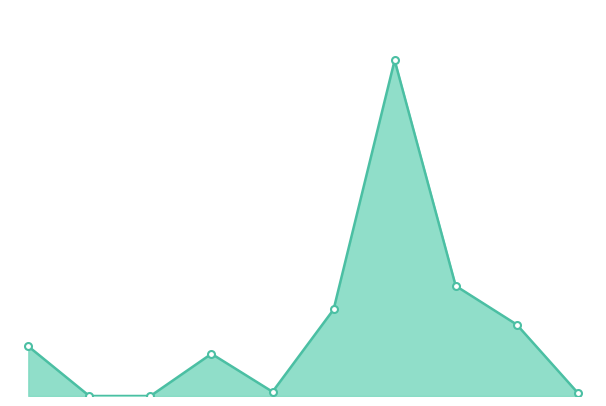

Is this an area chart (filled region under the line)?

Yes